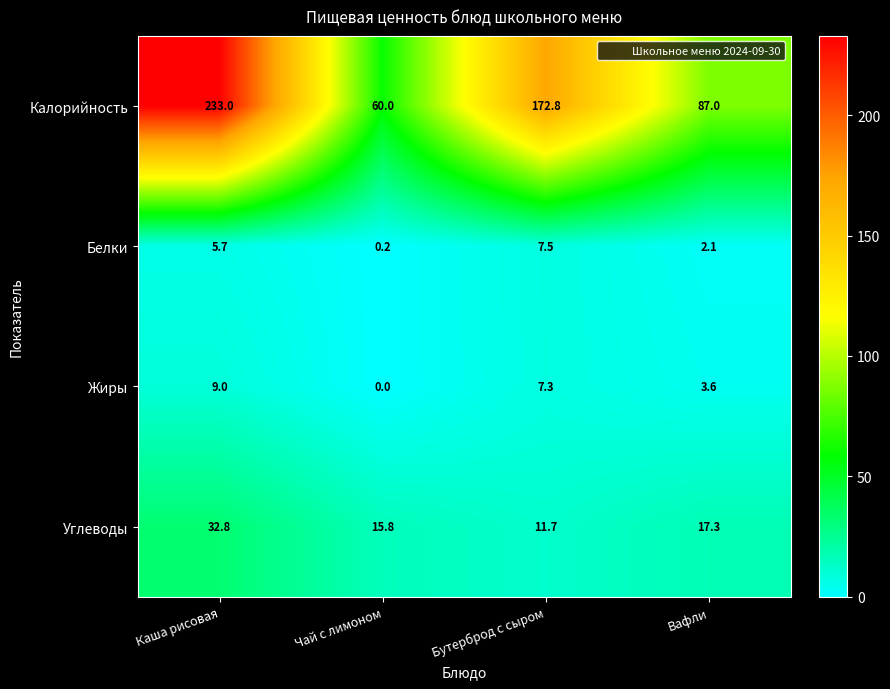

What is the average value of the Углеводы series?

19.4